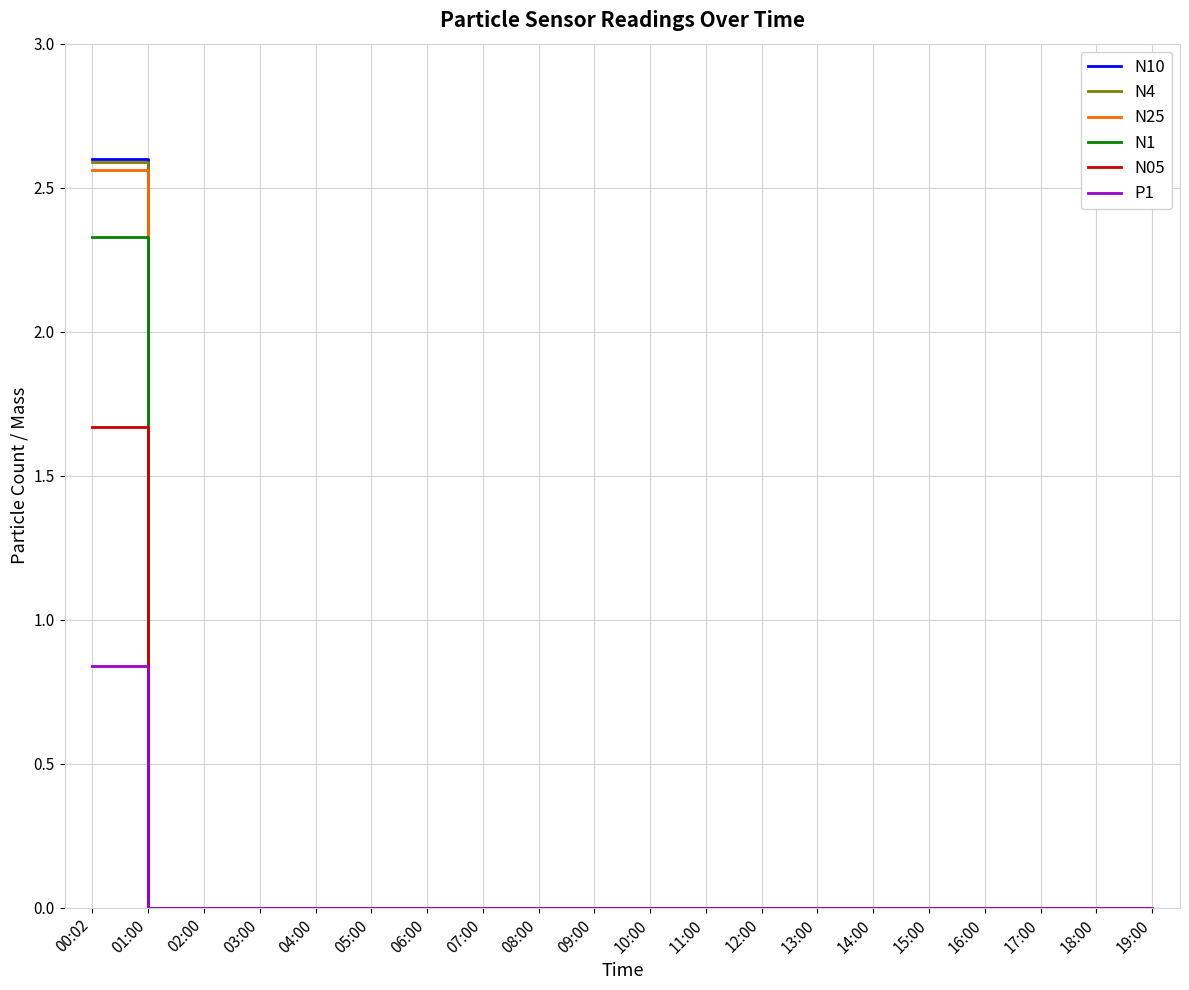

Is it true that P1 equals 0.5 at 13:00?

False